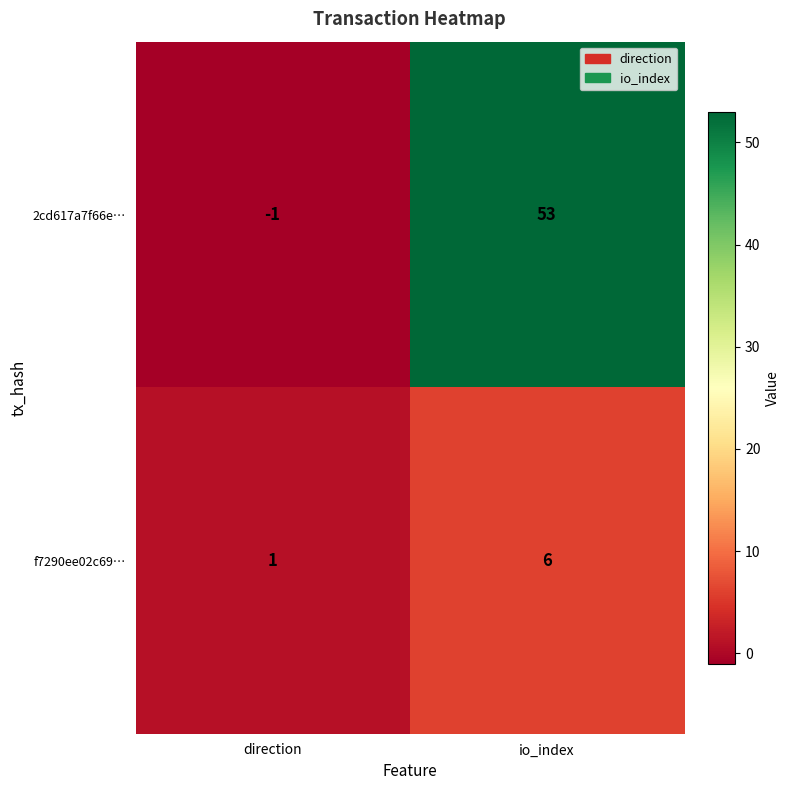

Where is f7290ee02c69… nearest to the value 3?

direction